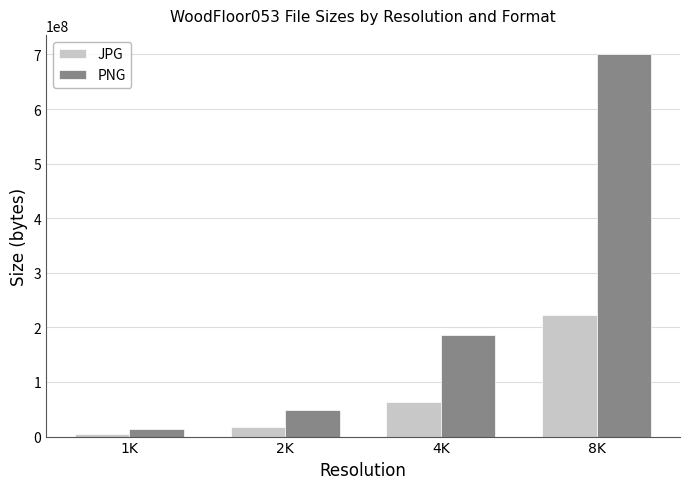

What is the value of the JPG bar at the 2nd from the left?

17453498